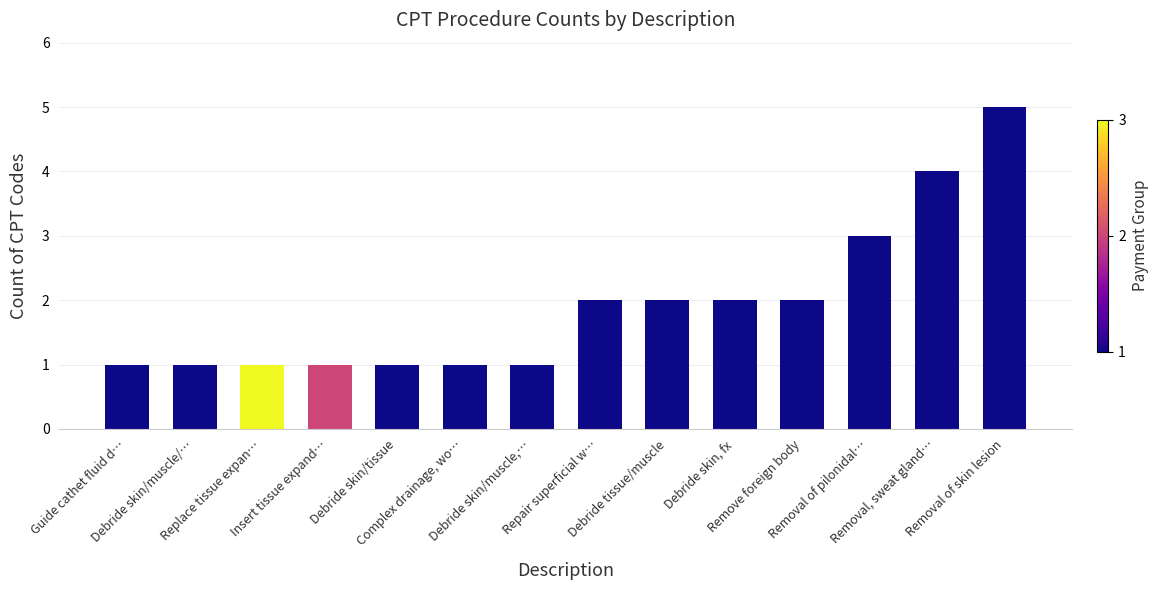

How many distinct data groups are displayed?

1